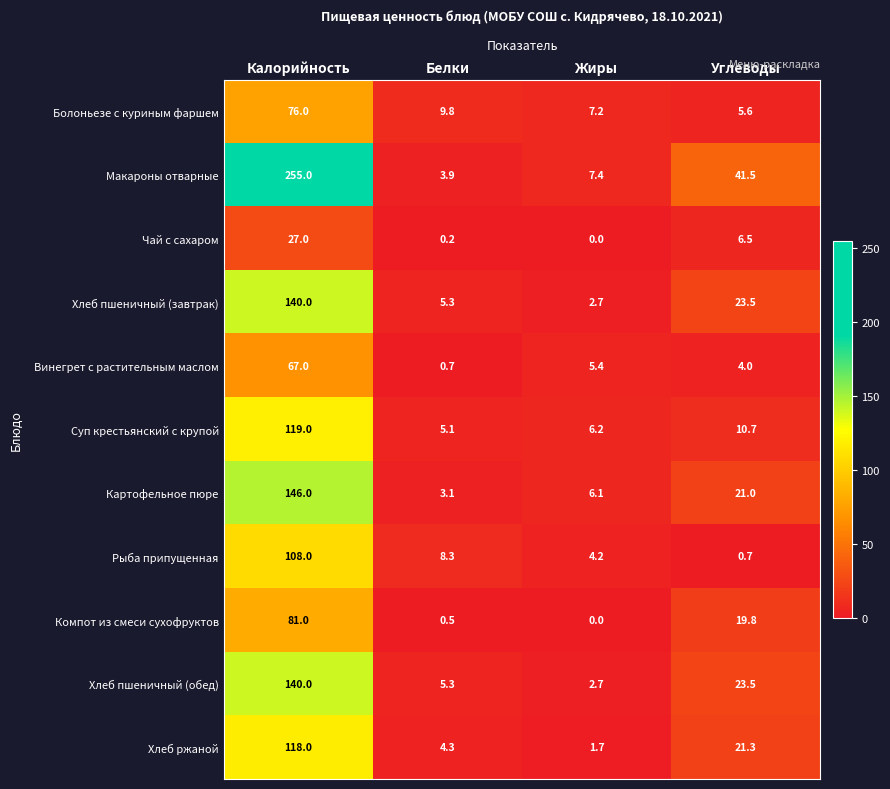

Which series has the widest spread of values?

Макароны отварные